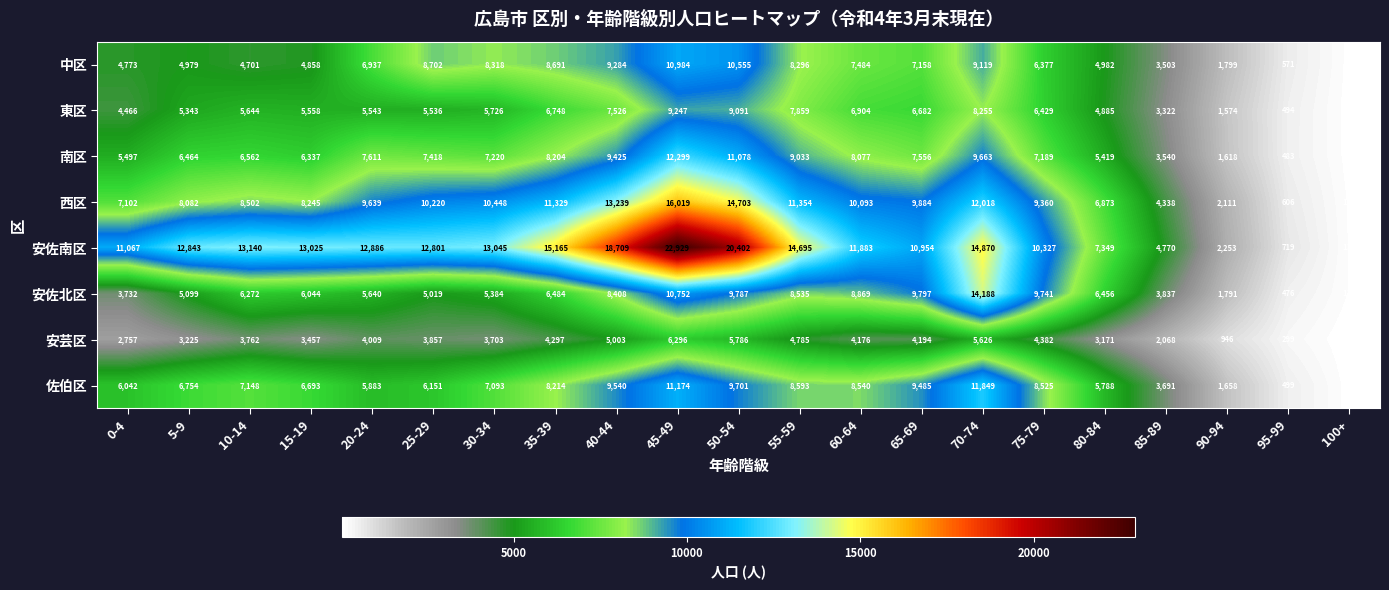

Which series has the largest total across all categories?

安佐南区